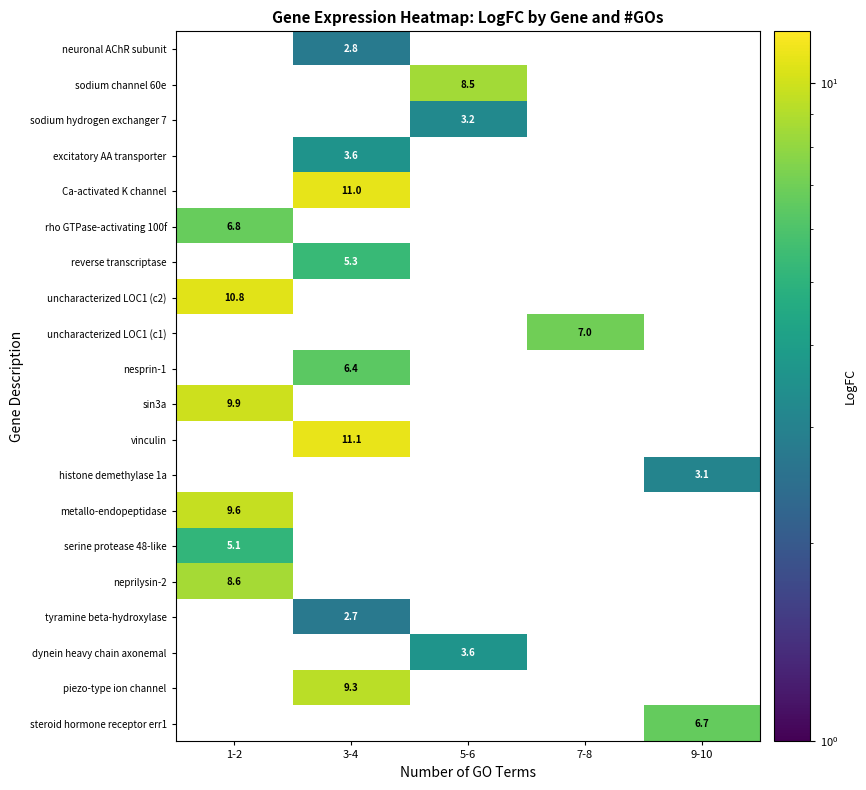

What is the spread (max minus min) of values at 3-4?

8.4